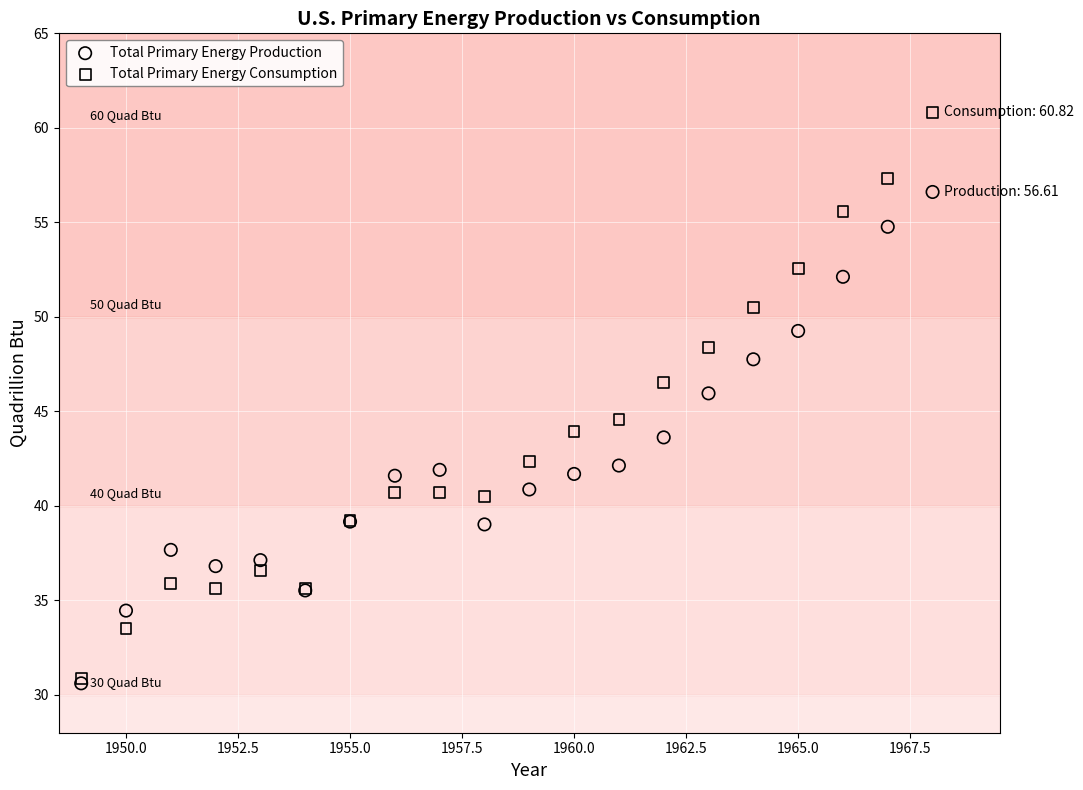

Which series has the largest Y range (max minus min)?

Total Primary Energy Consumption